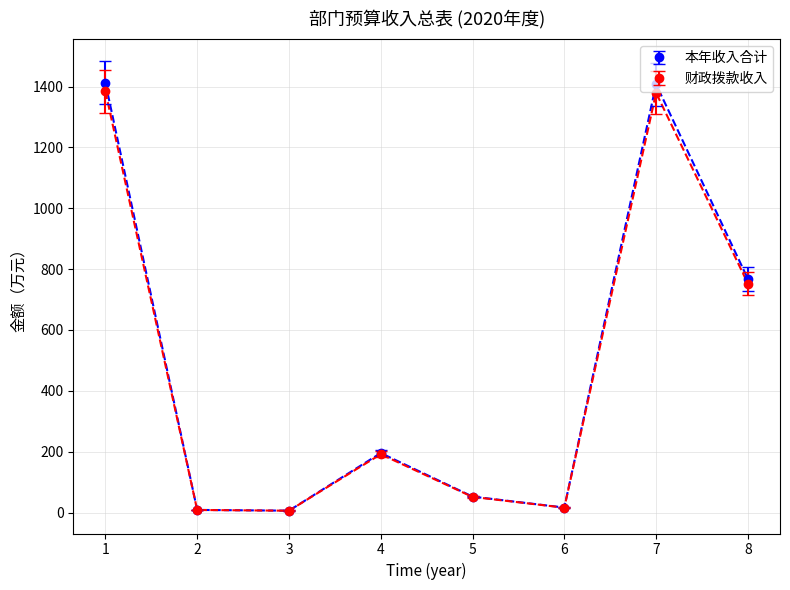

How many interior local valleys does the 财政拨款收入 series have?

2